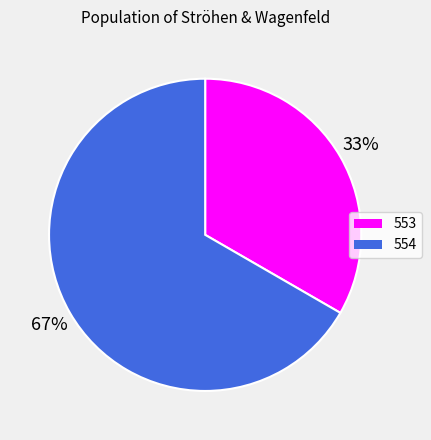

What is the largest slice in the pie chart?

554